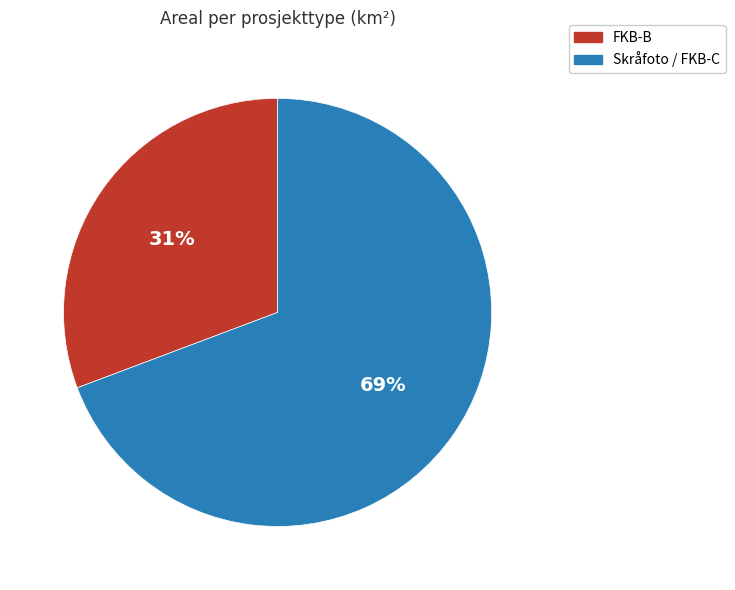

Is there a majority slice in this chart?

Yes